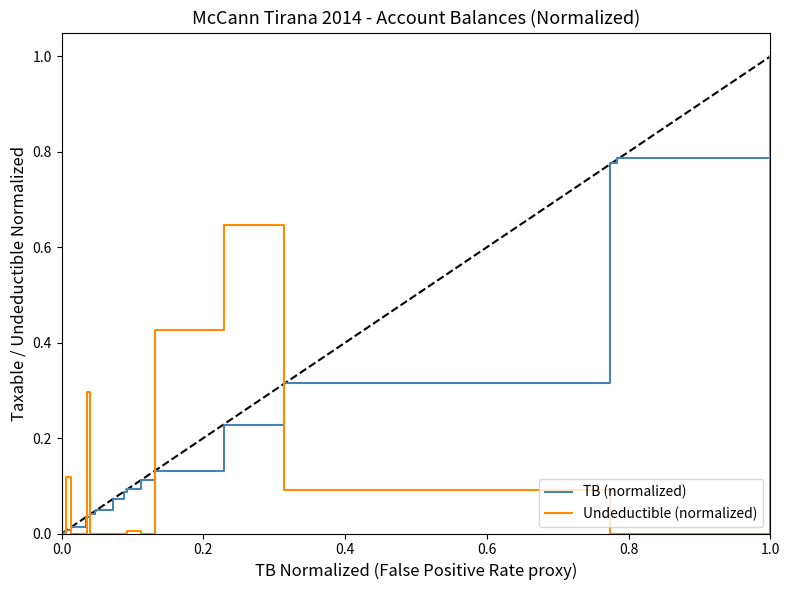

Is this an area chart (filled region under the line)?

No